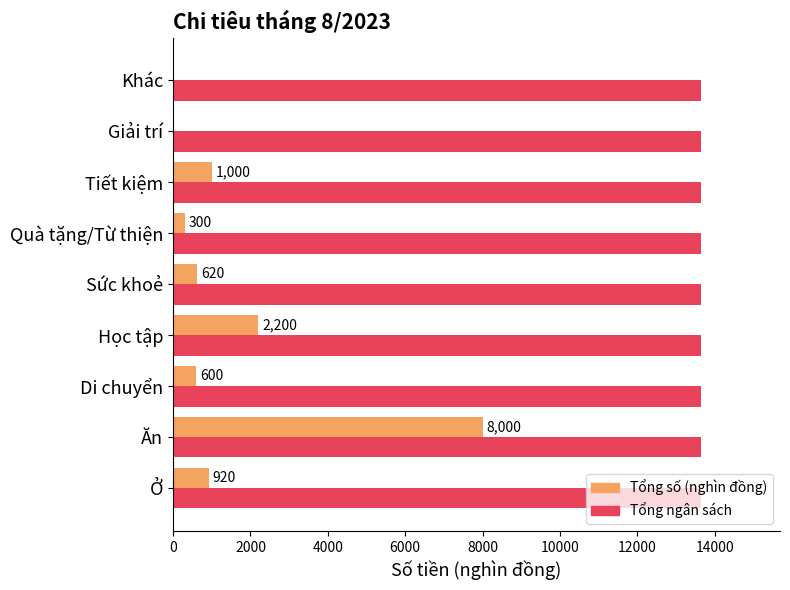

Where is Tổng số (nghìn đồng) nearest to the value 4000?

Học tập